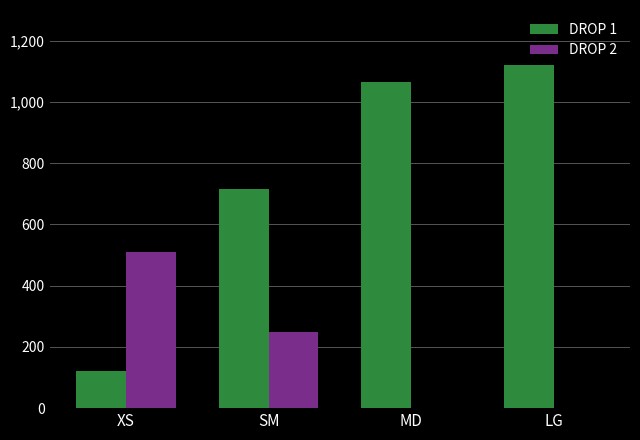

Read the DROP 2 value at SM.

247